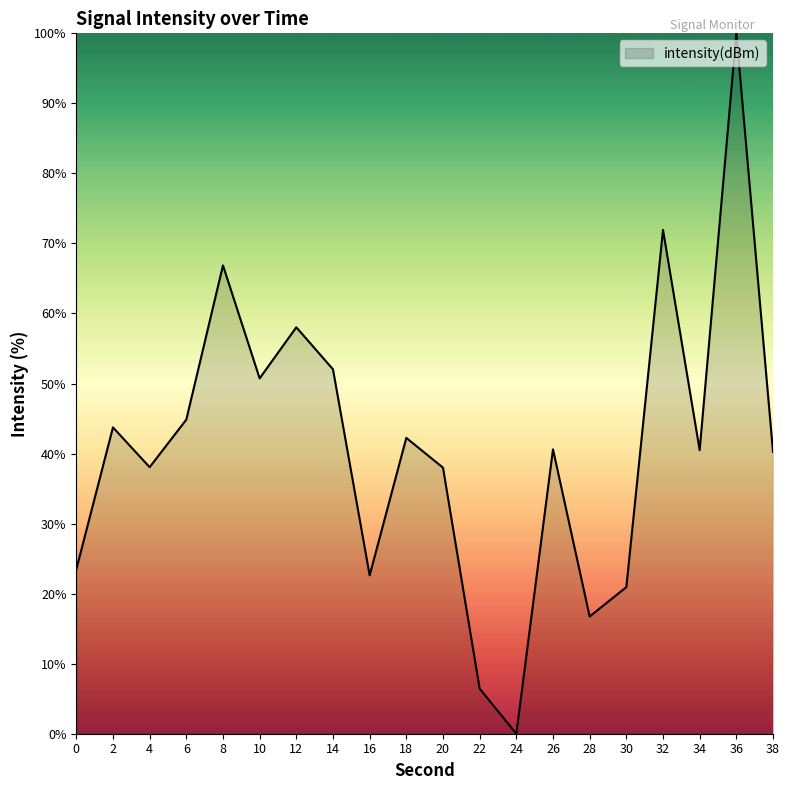

Does the chart have visible grid lines?

No